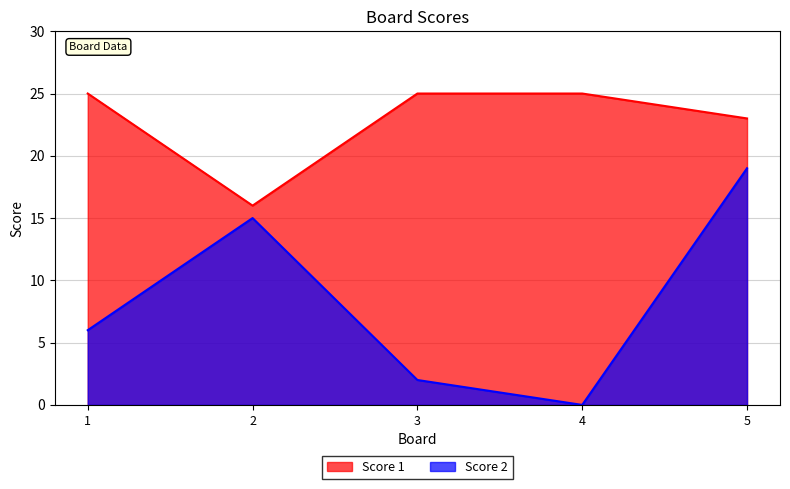

True or false: Score 2 and Score 1 intersect in this chart.

False